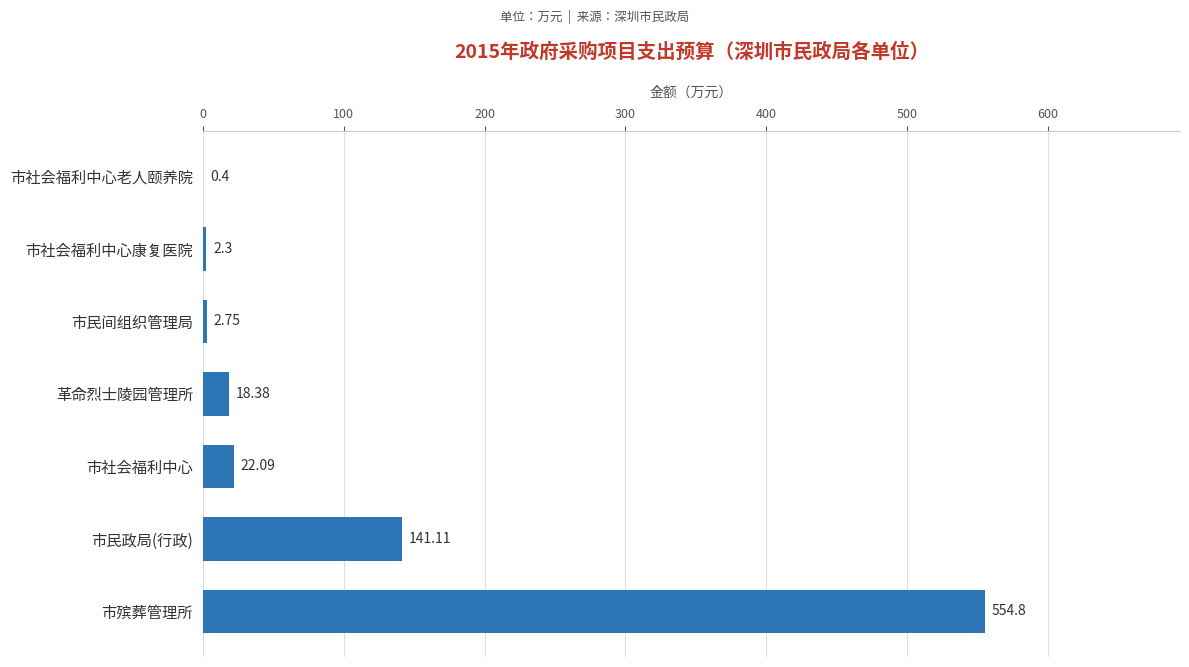

What is the sum of all values?

741.8